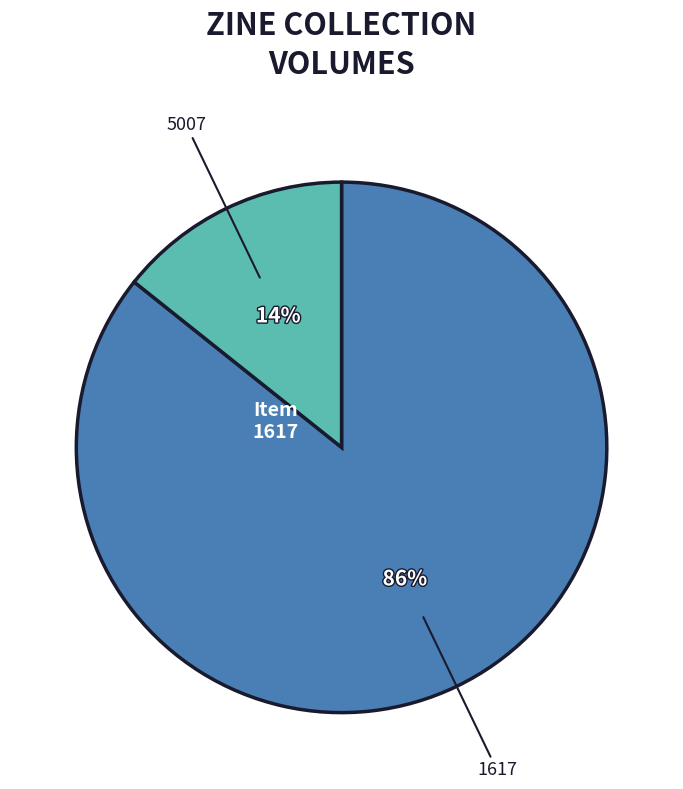

Is there any slice that represents more than half of the pie?

Yes